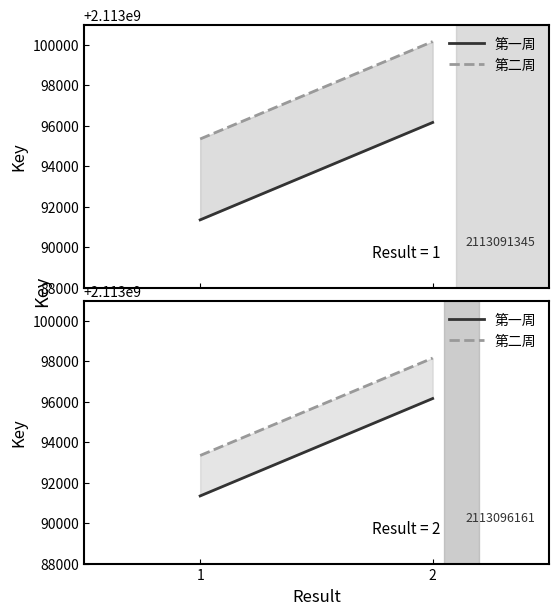

How many categories are shown in the chart?

2